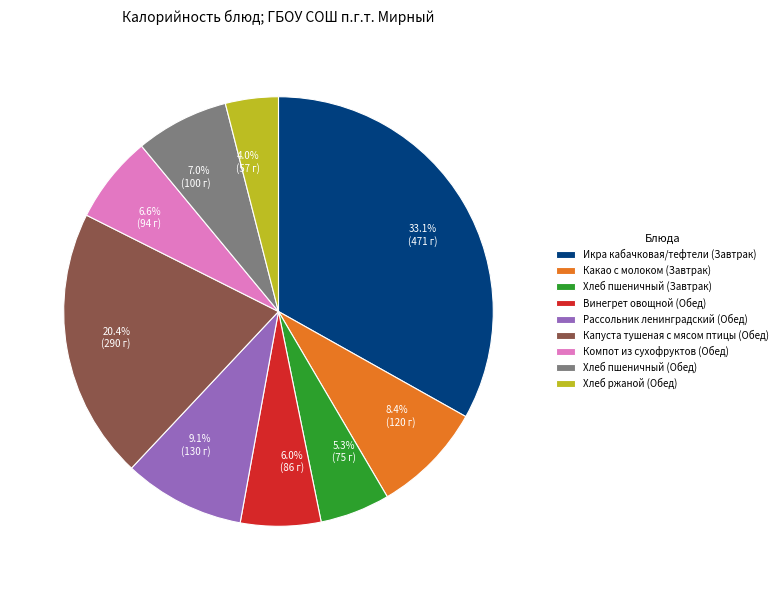

Is there any slice that represents more than half of the pie?

No